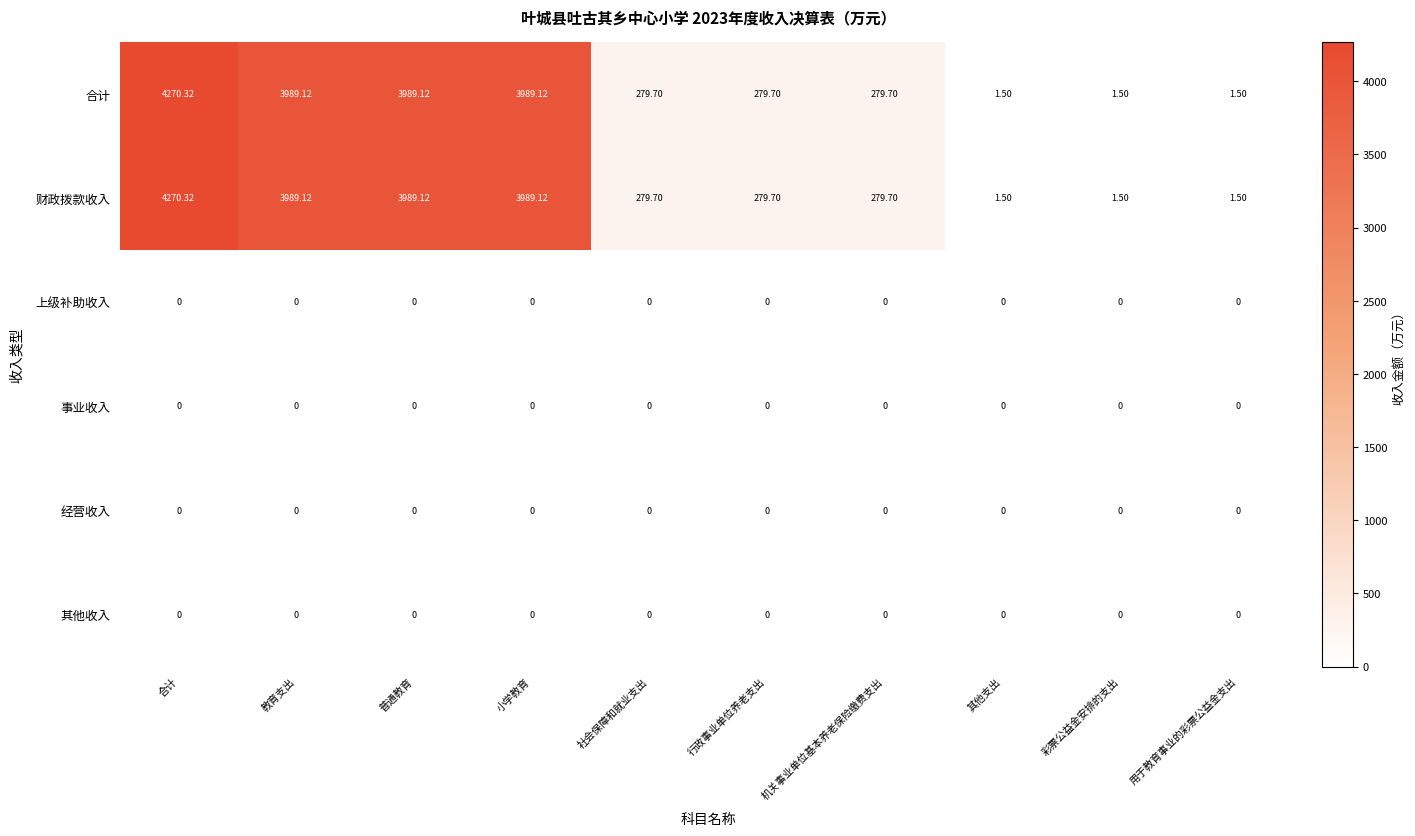

At how many categories does at least one series exceed 1836?

4